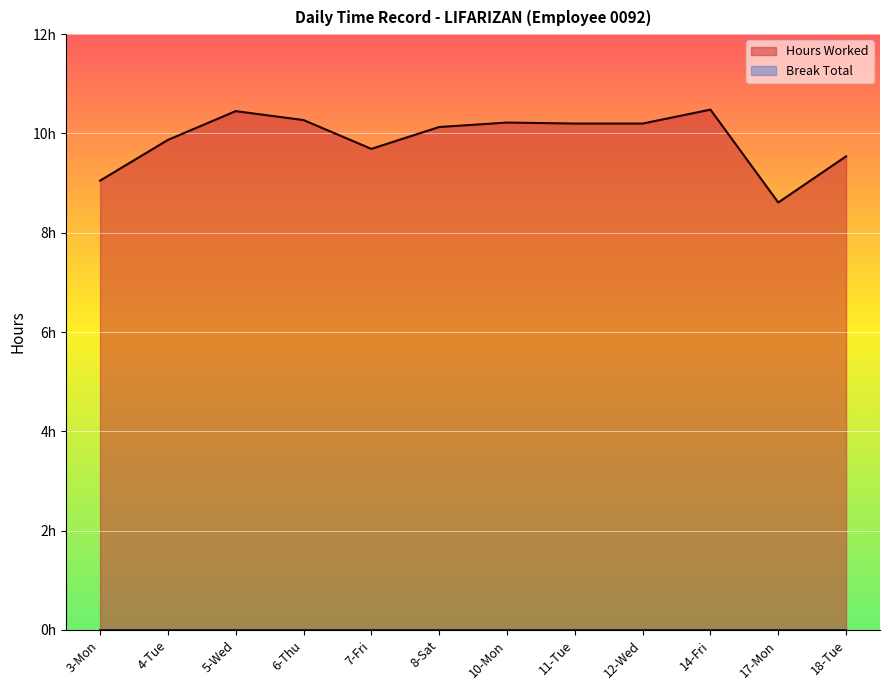

Rank the categories by value from lowest to highest.

17-Mon, 3-Mon, 18-Tue, 7-Fri, 4-Tue, 8-Sat, 11-Tue, 12-Wed, 10-Mon, 6-Thu, 5-Wed, 14-Fri